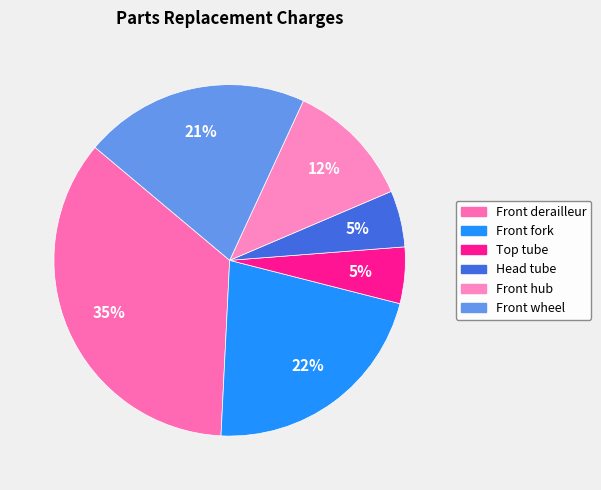

Is it true that Front derailleur is 49% of the pie?

False